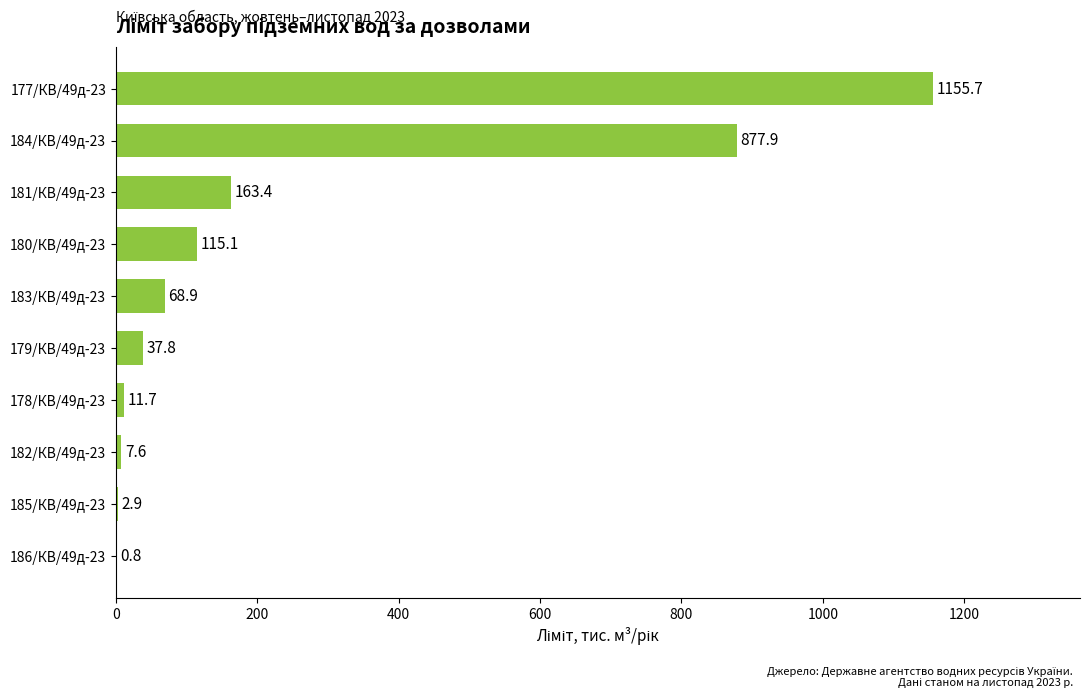

Which category has the highest value across all series?

177/КВ/49д-23